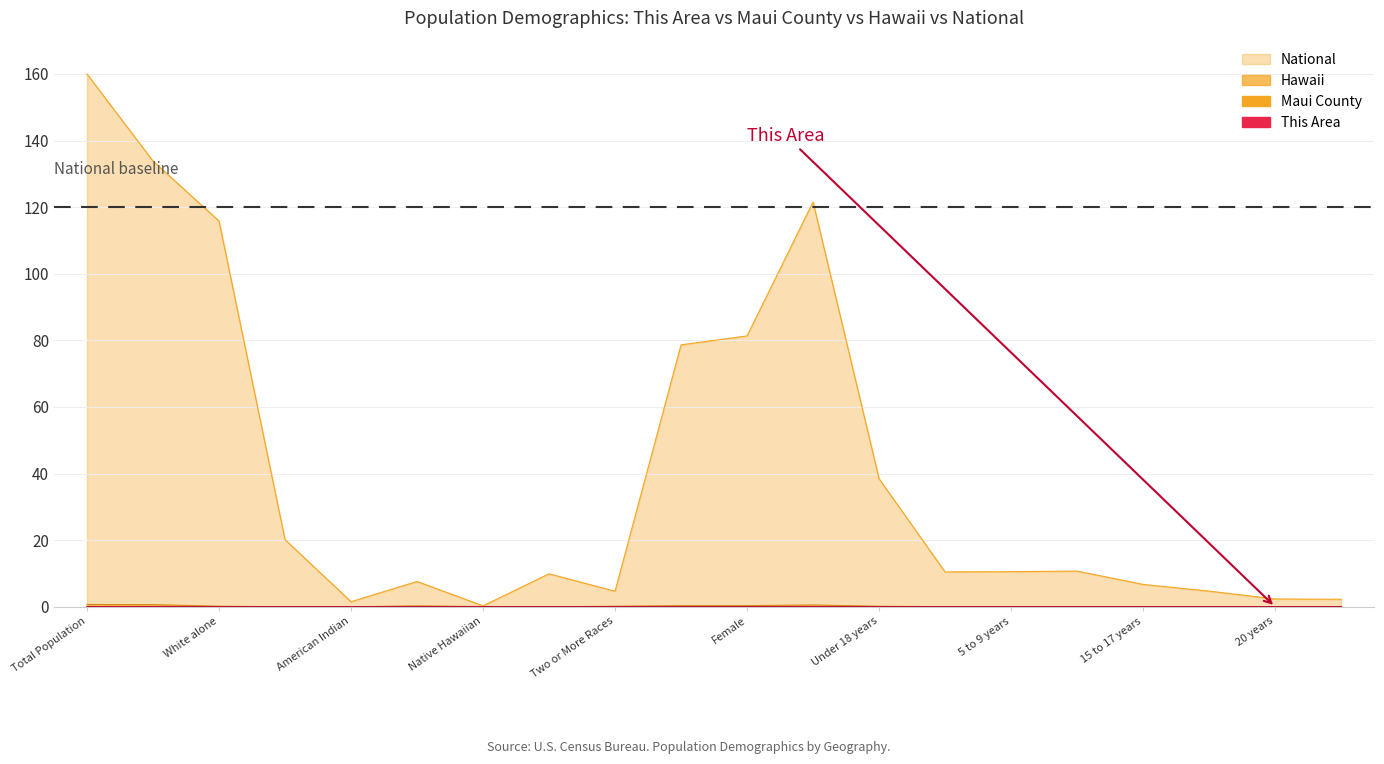

At which label is Hawaii closest to 0?

American Indian